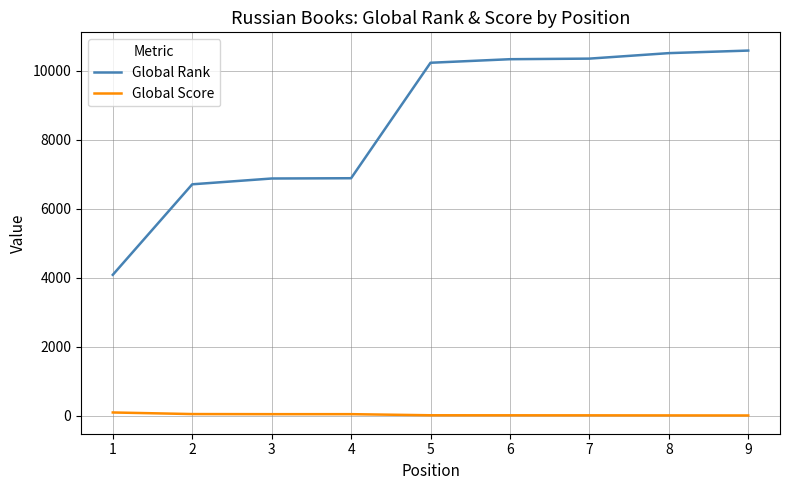

What is the maximum value shown in the chart?

10586